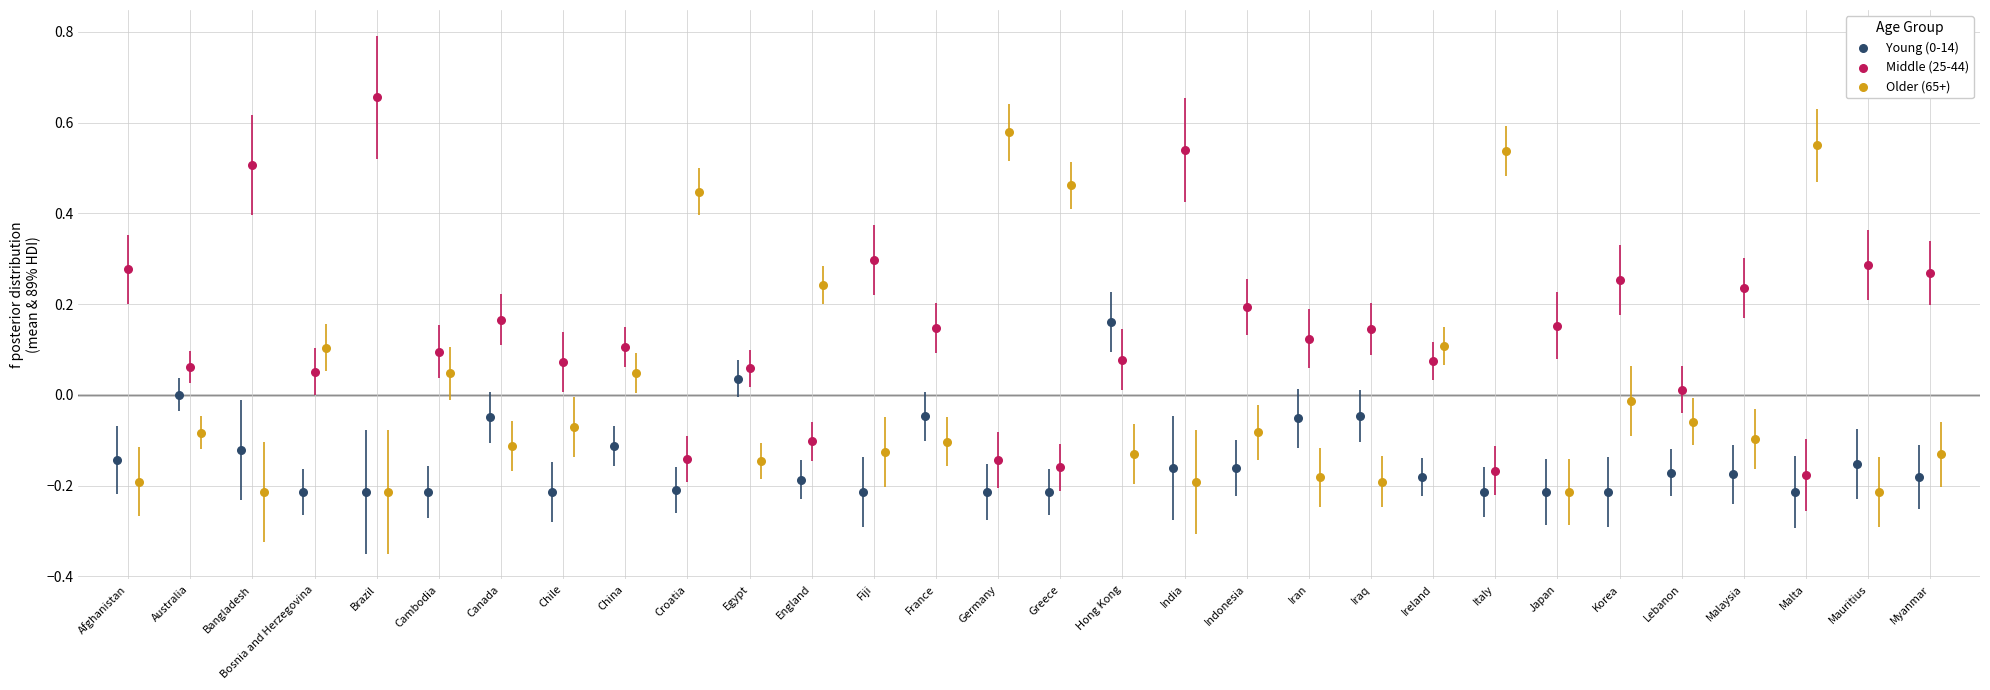

Which series contains the highest Y value?

Middle (25-44)